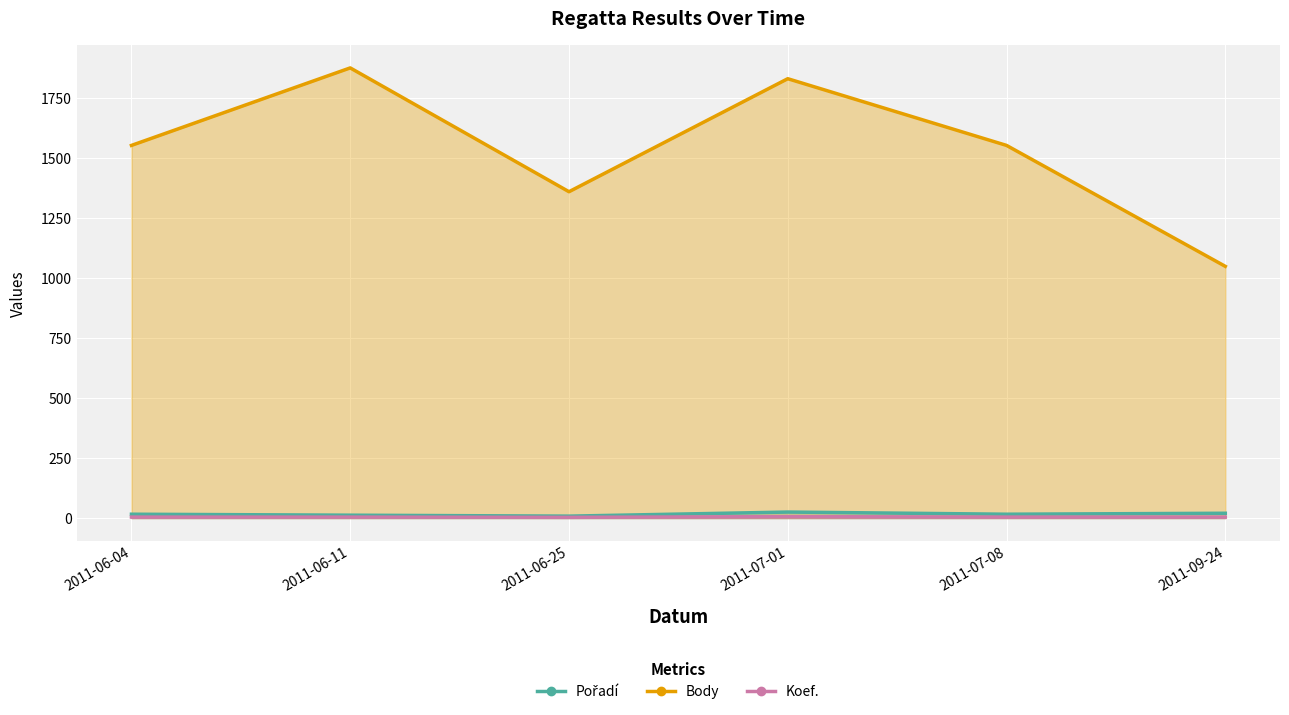

What is the sum of the Body values at 2011-07-01 and 2011-07-08?

3384